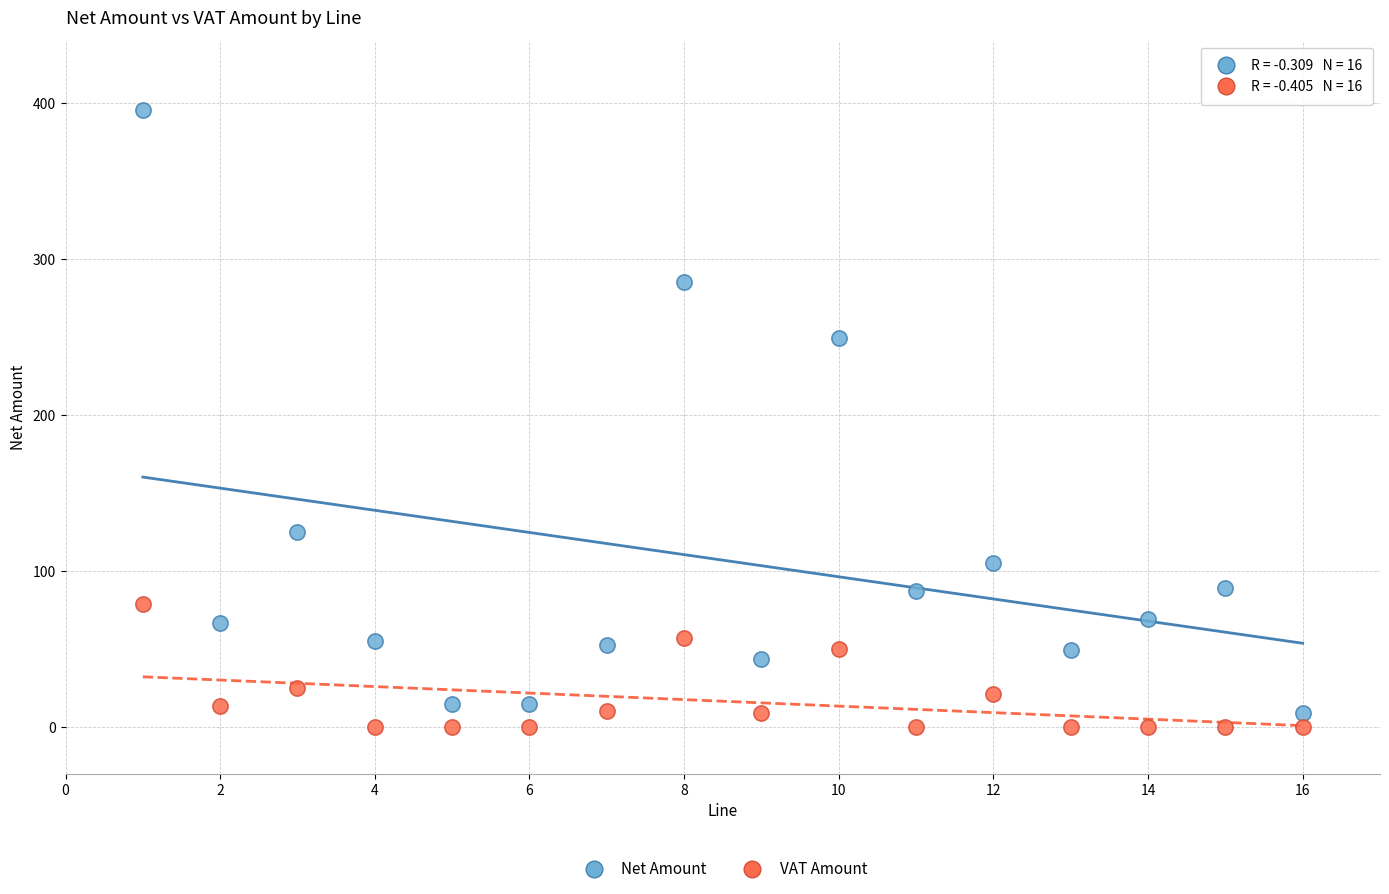

What are all the series names shown in the legend?

Net Amount, VAT Amount